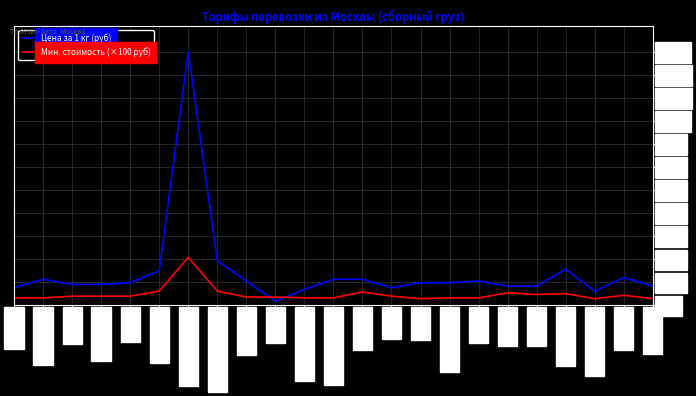

What is the average value of the Цена за 1 кг (руб) series?

19.2